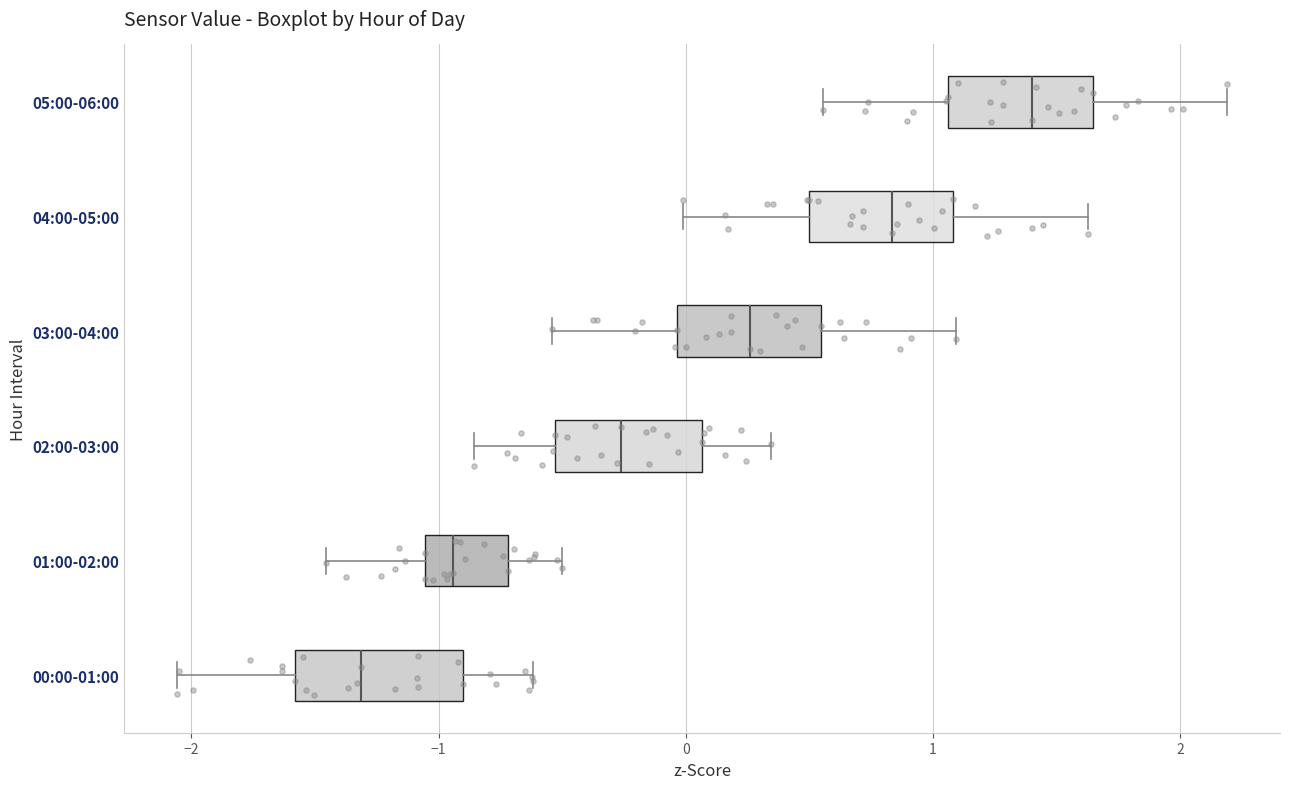

Where does the right whisker of the box for 03:00-04:00 end on the x-axis? The values are not printed on the chart, so give them approximately, as read against the axis.

1.1